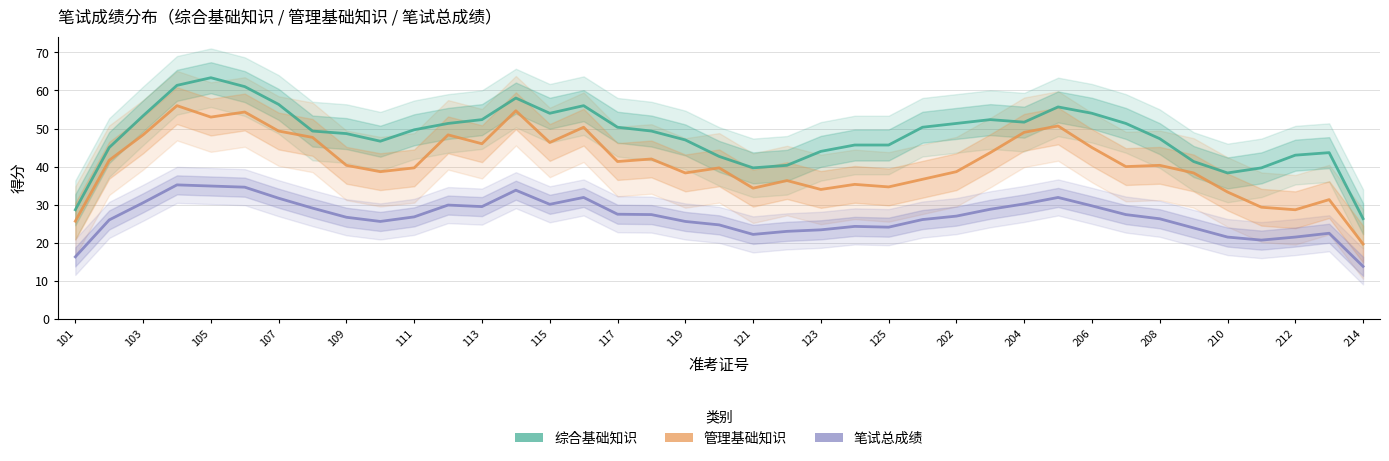

What are all the series names shown in the legend?

综合基础知识, 管理基础知识, 笔试总成绩